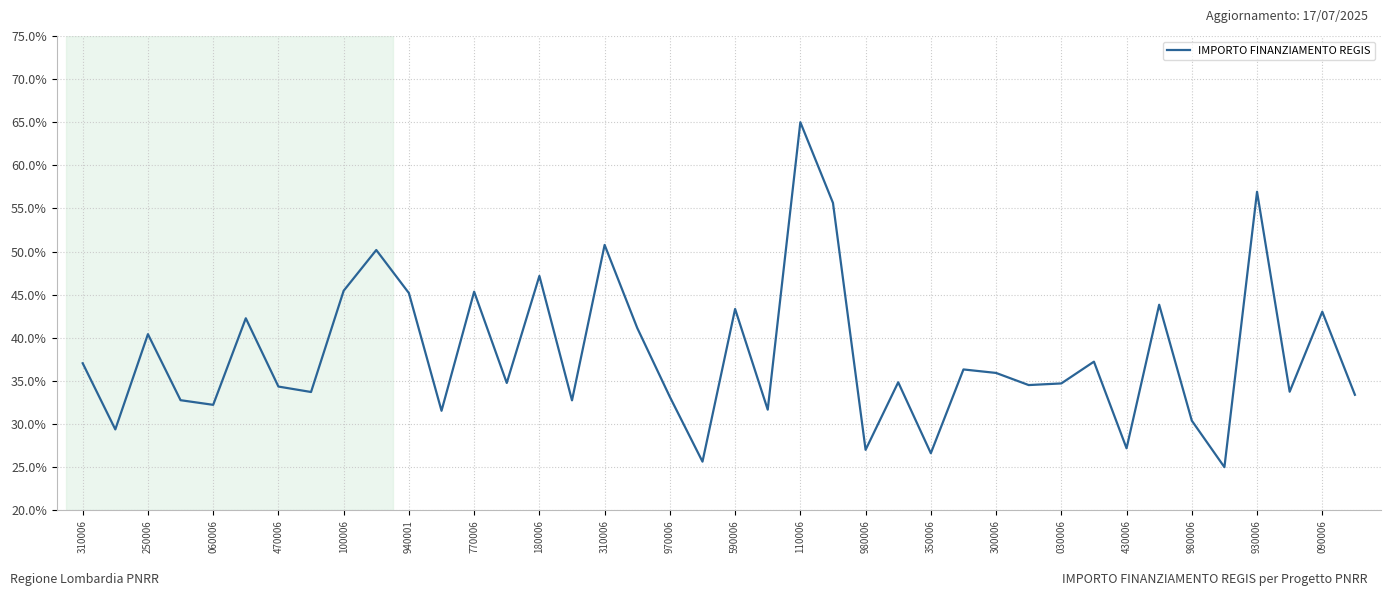

What is the greatest value displayed?

65.0